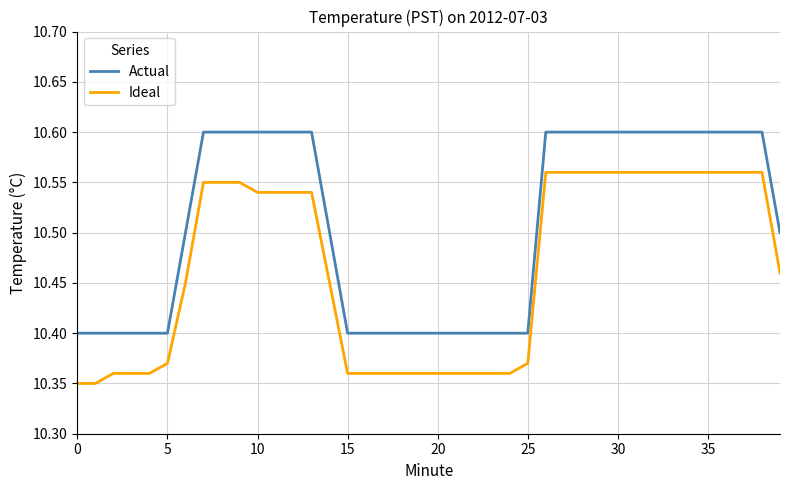

Which series has the largest range (max minus min)?

Ideal